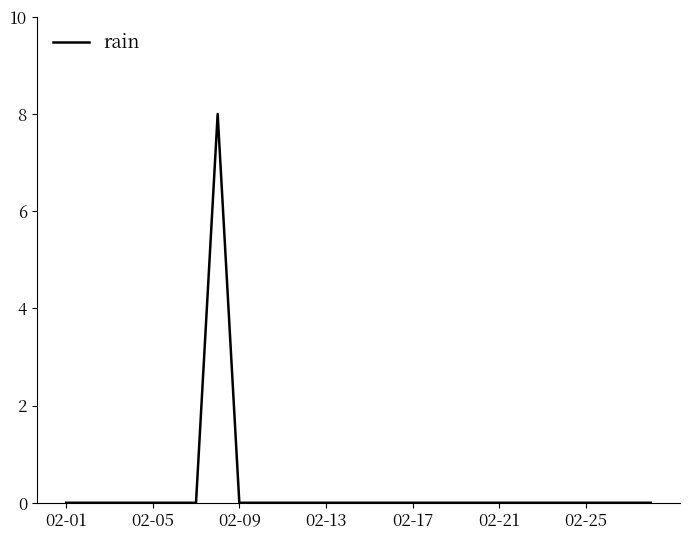

What is the difference between the maximum and minimum values?

8